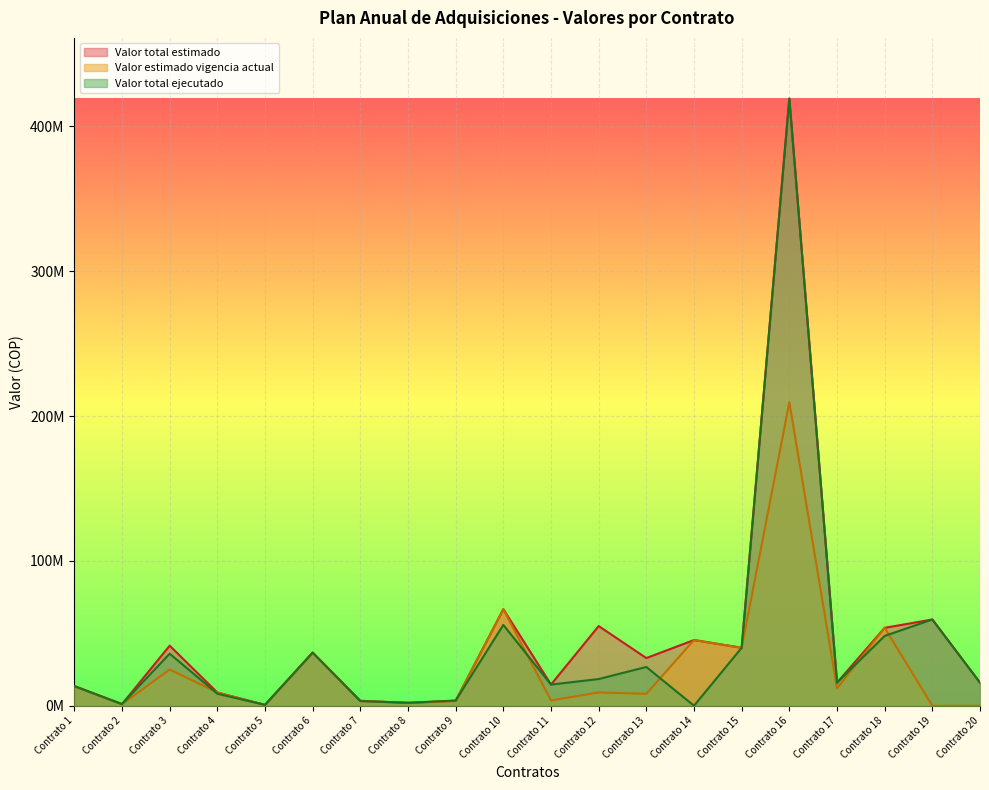

Rank the categories by Valor total ejecutado value from highest to lowest.

Contrato 16, Contrato 19, Contrato 10, Contrato 18, Contrato 15, Contrato 6, Contrato 3, Contrato 13, Contrato 12, Contrato 17, Contrato 20, Contrato 11, Contrato 1, Contrato 4, Contrato 9, Contrato 7, Contrato 8, Contrato 2, Contrato 5, Contrato 14